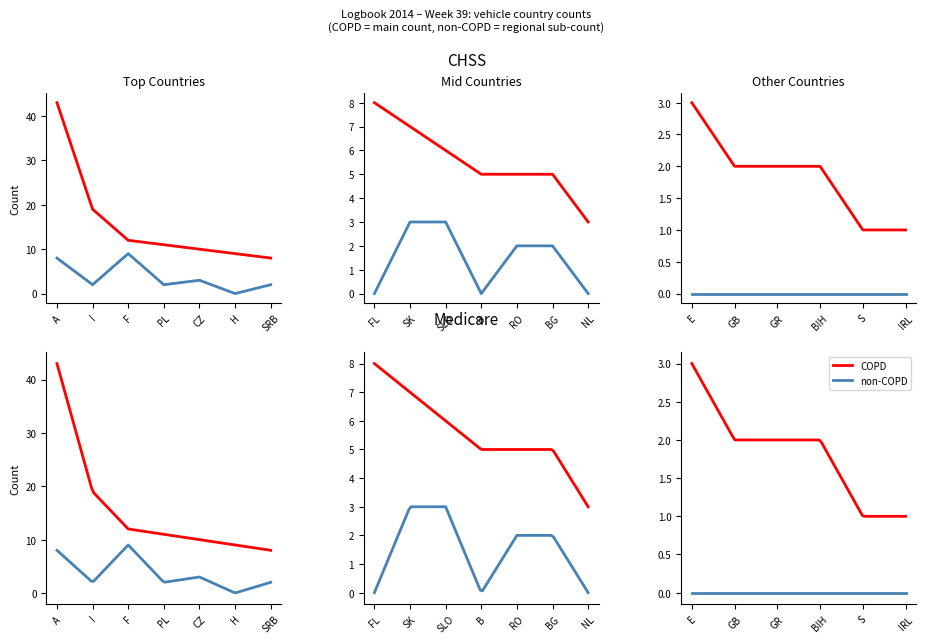

At which label does COPD first exceed 6?

A